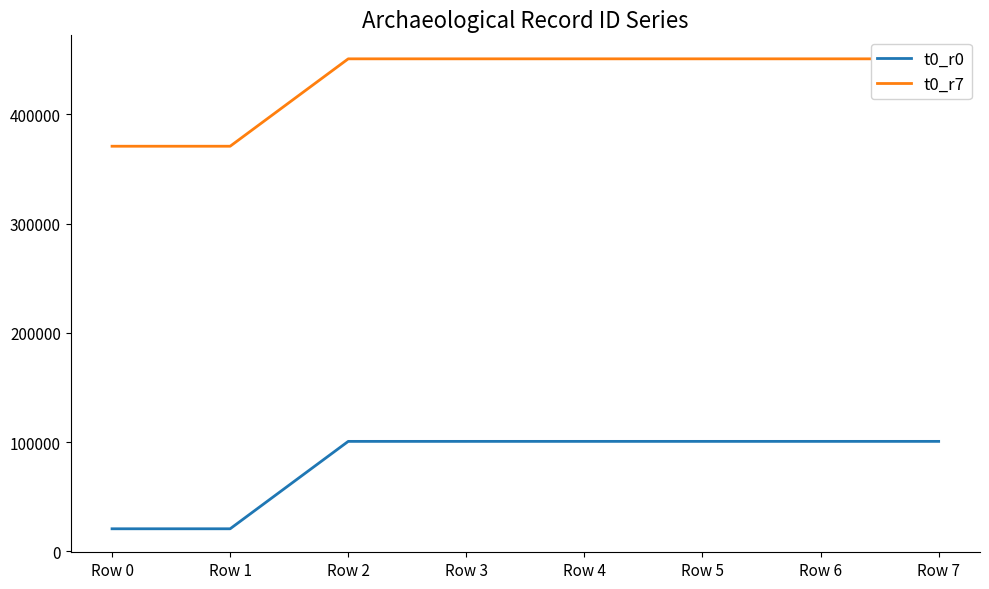

What is the sum of the t0_r0 values at Row 3 and Row 5?

201404